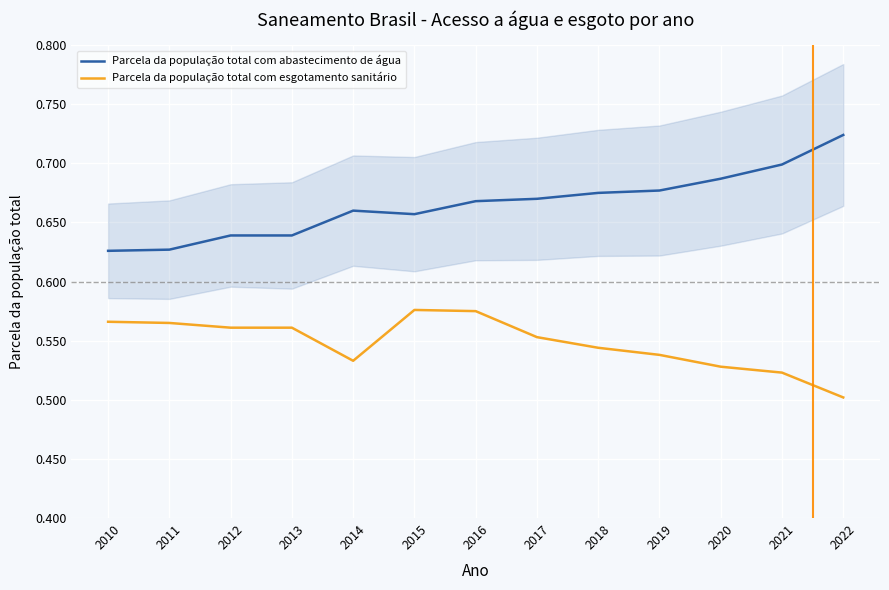

What is the sum of the Parcela da população total com abastecimento de água values at 2010 and 2013?

1.3